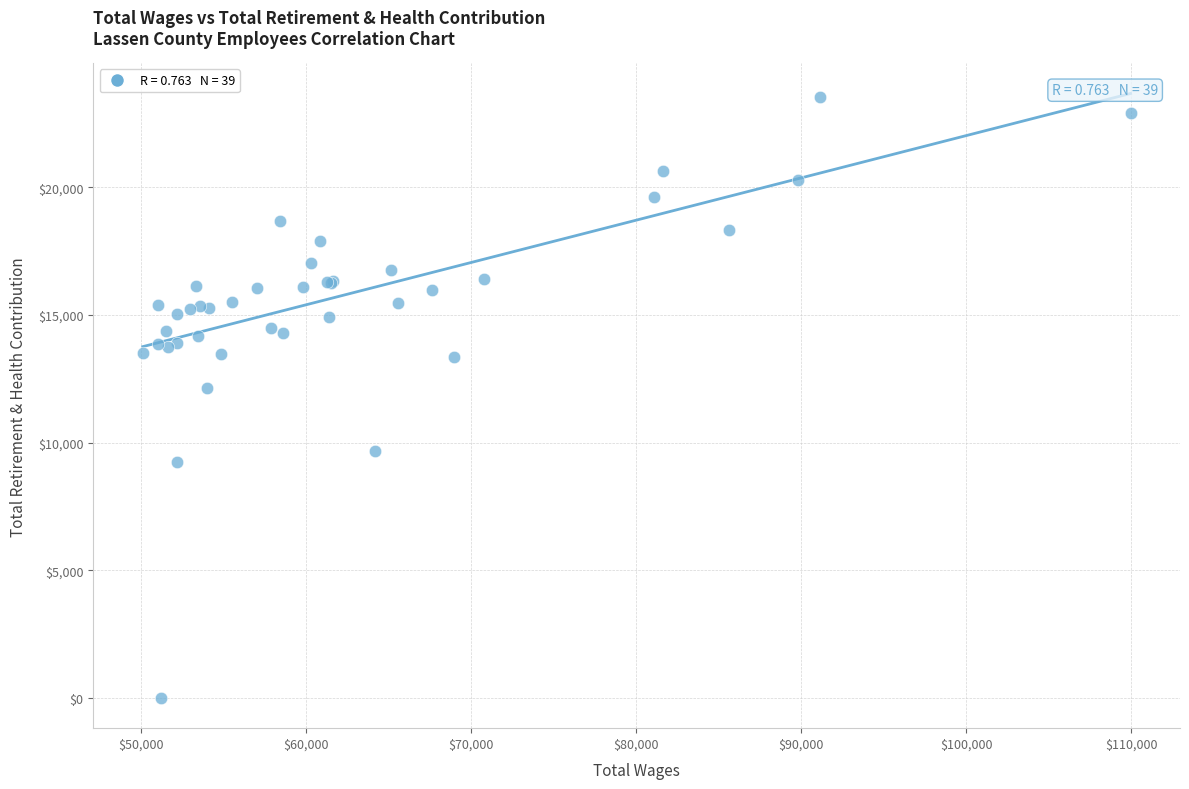

What Y value in the scatter plot is closest to 11769?

12135